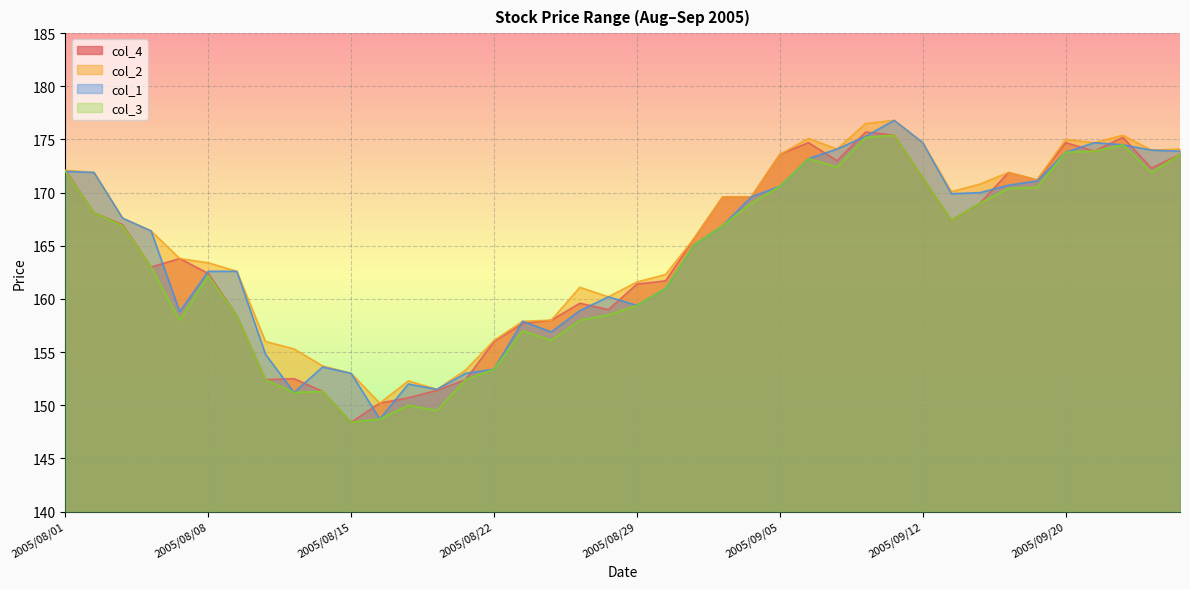

What is the greatest value displayed?

176.8